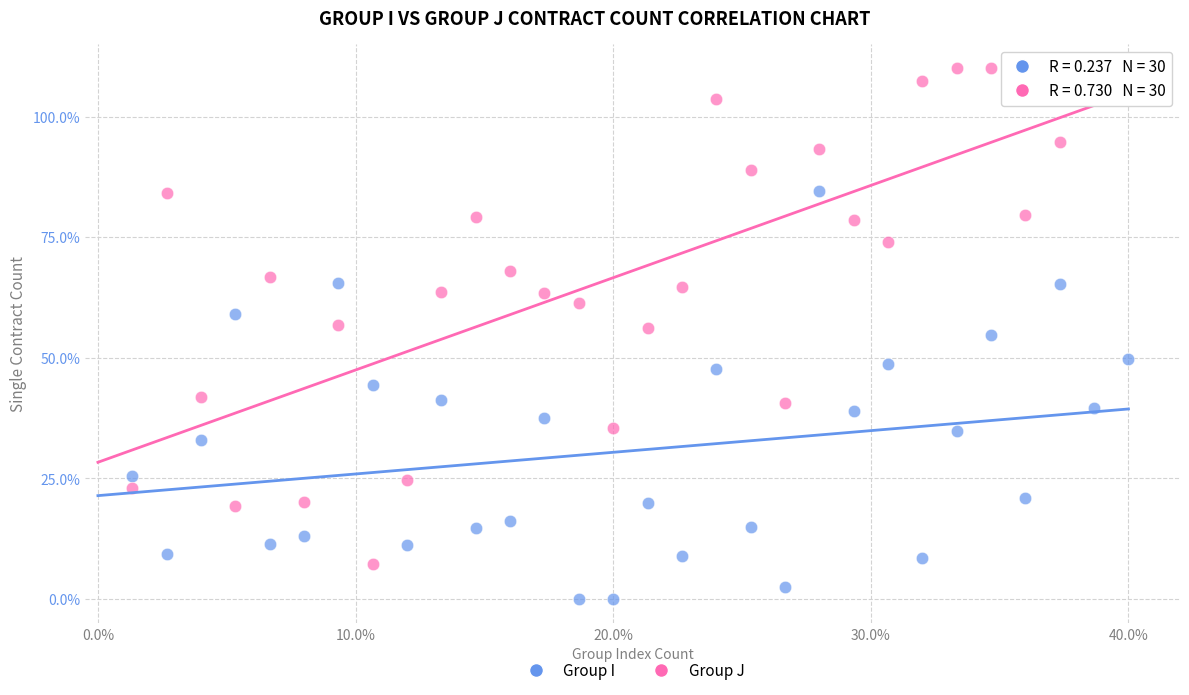

Across all data points, what is the range of Y values (max minus min)?

110.0